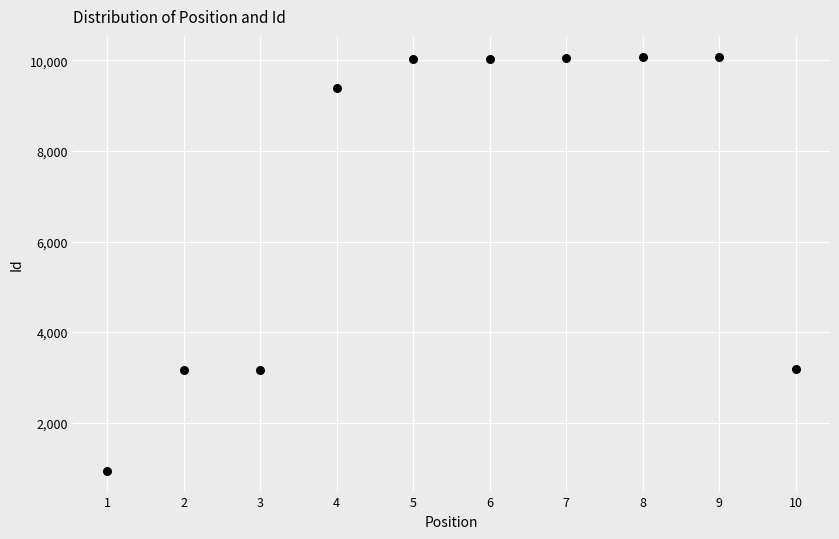

What is the range of Y values (max minus min)?

9150